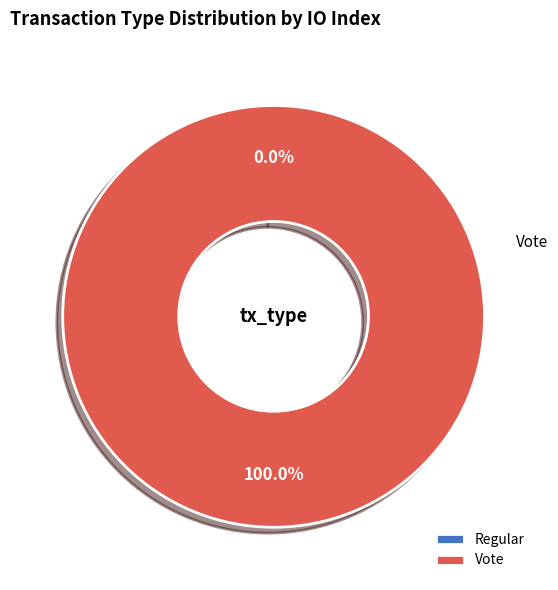

Which category has the smallest portion of the pie?

Regular